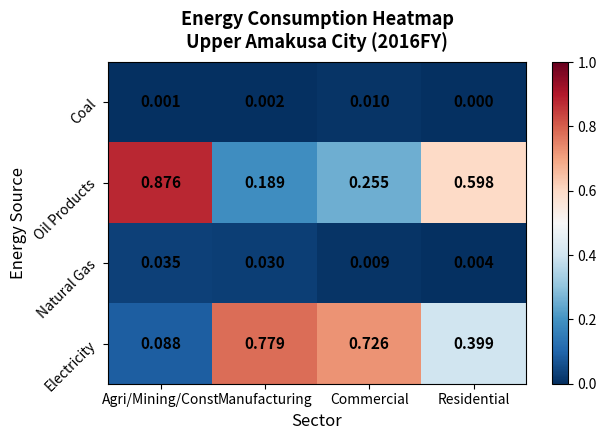

At which category is the sum across all series the highest?

Residential